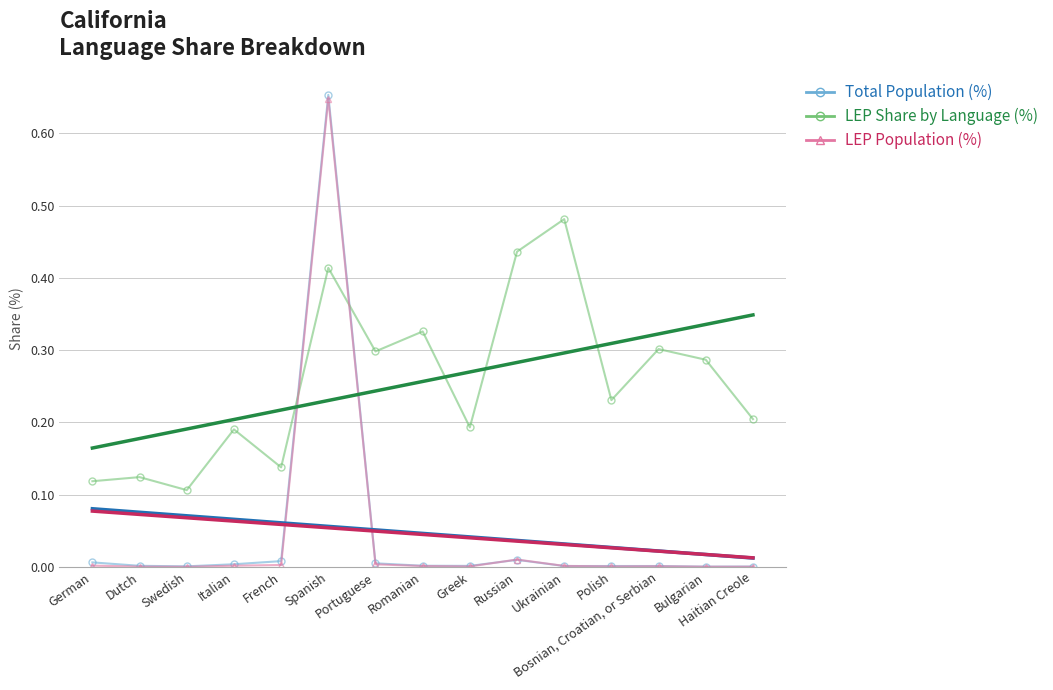

At how many categories does at least one series exceed 0?

15